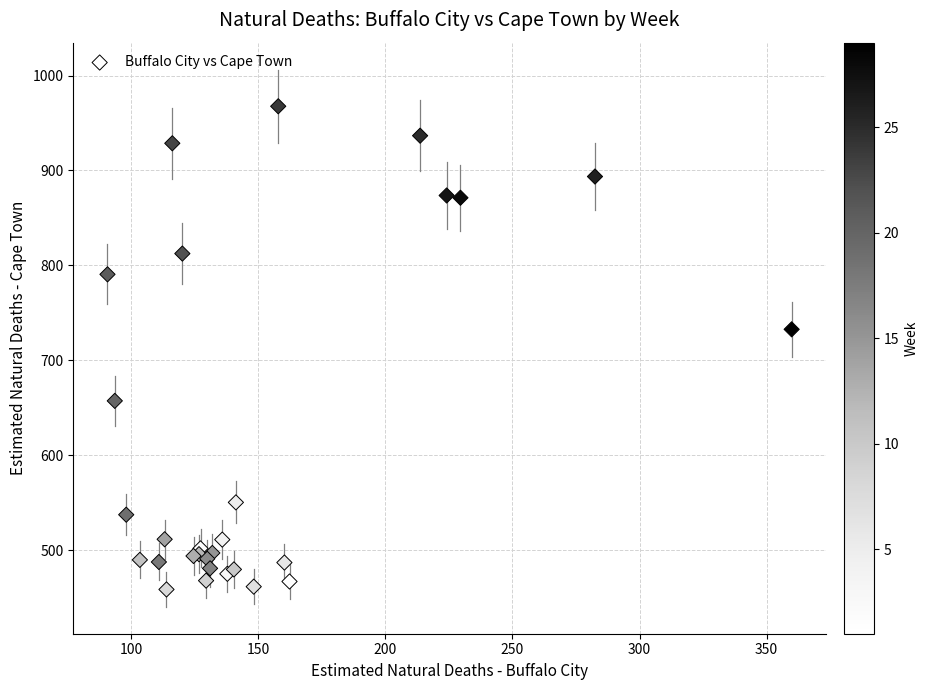

What Y value in the scatter plot is closest to 713?

732.6